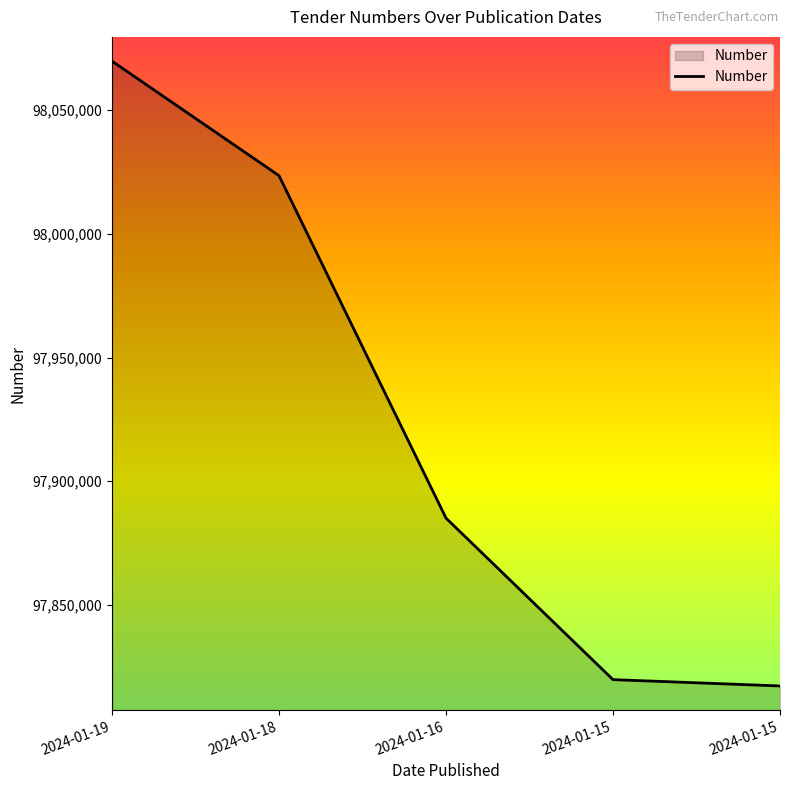

Does the chart display data point markers on the line(s)?

No